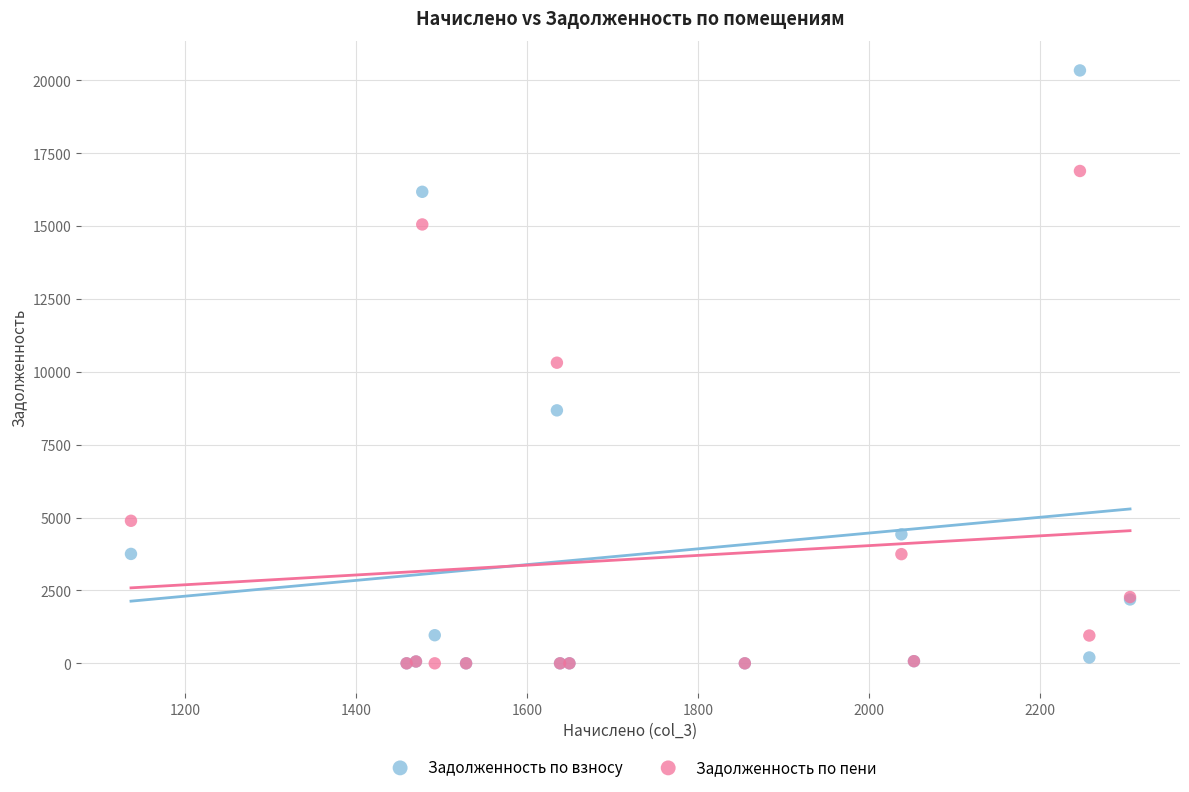

What are all the series names shown in the legend?

Задолженность по взносу, Задолженность по пени